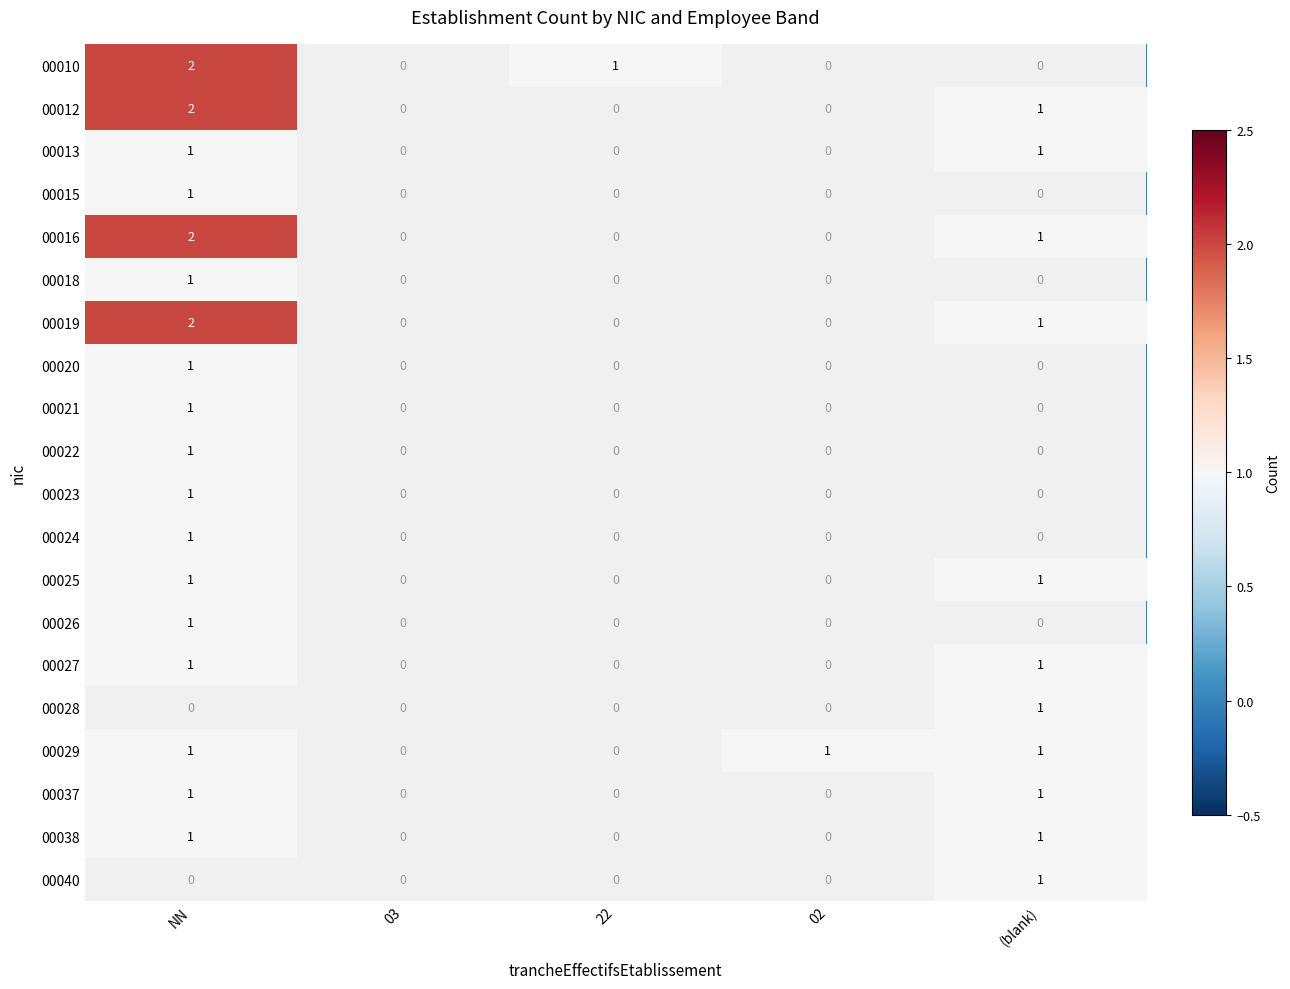

True or false: 00023 has a value of 1 at NN.

True